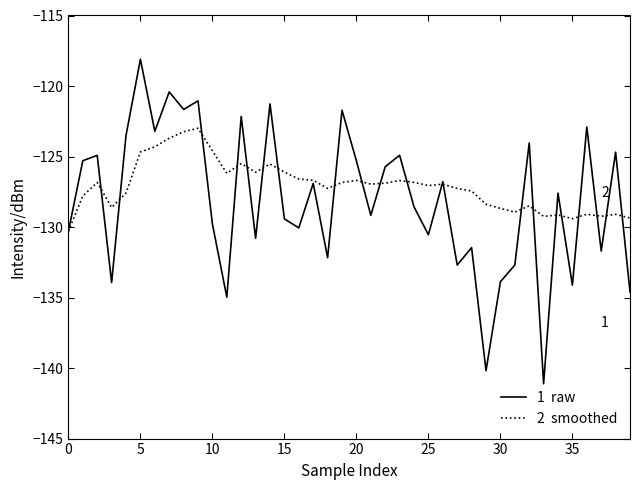

What is the minimum value shown in the chart?

-141.1